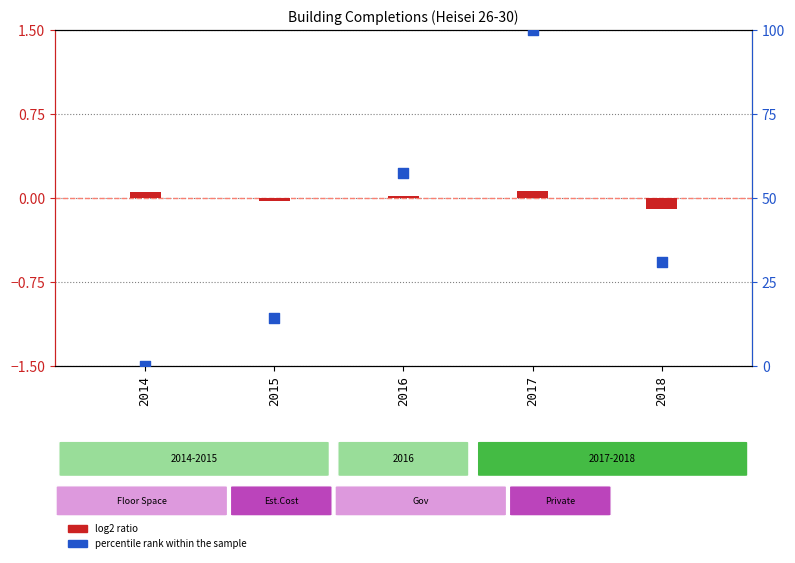

At which category is the sum across all series the highest?

2017